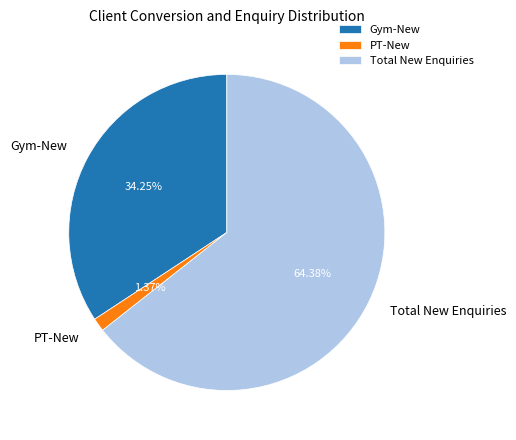

Which slice is the largest?

Total New Enquiries